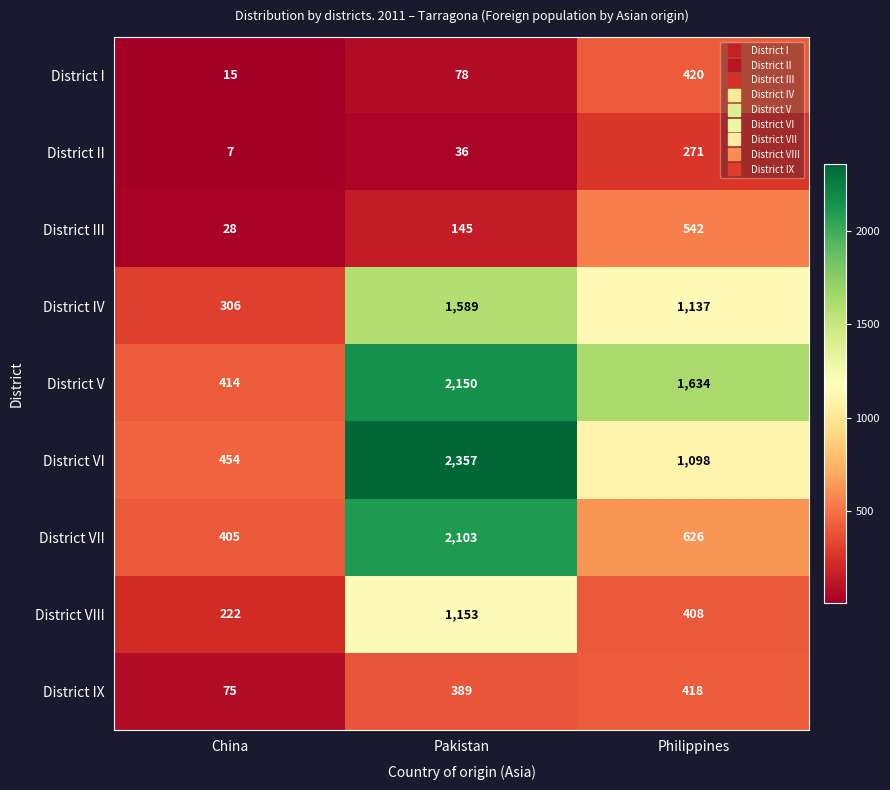

Where does the District IV series first go above 1137?

Pakistan